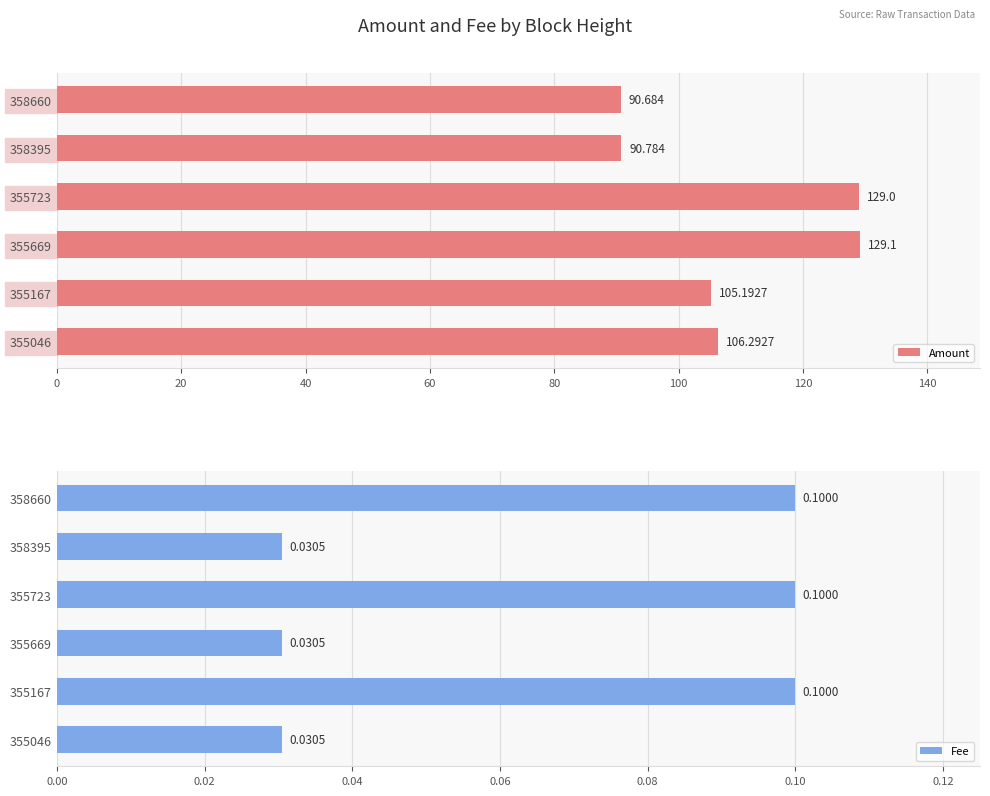

What is the sum of the Amount values at 358395 and 355167?

196.0